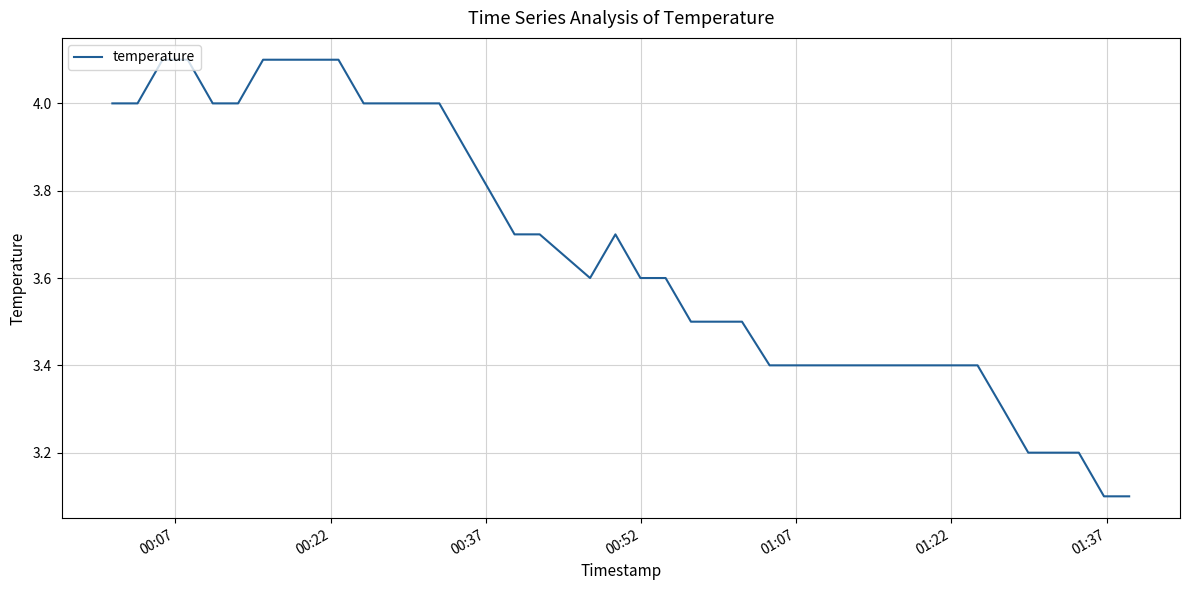

What is the minimum value shown in the chart?

3.1